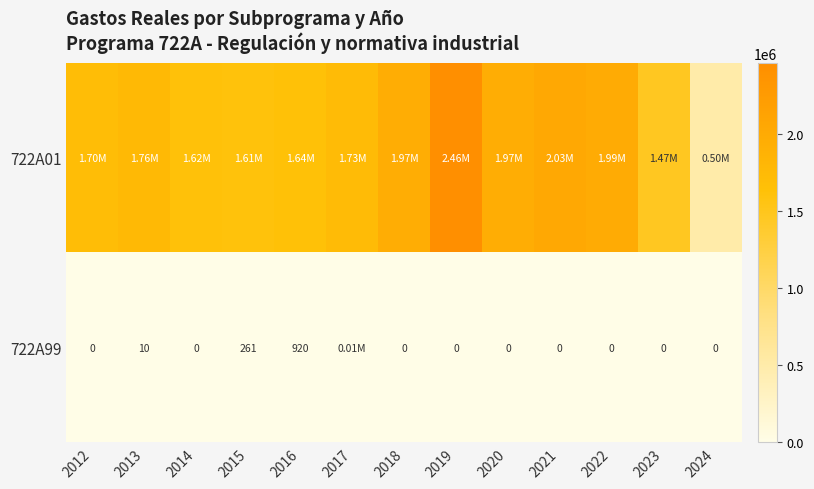

At how many categories does at least one series exceed 2062986?

1